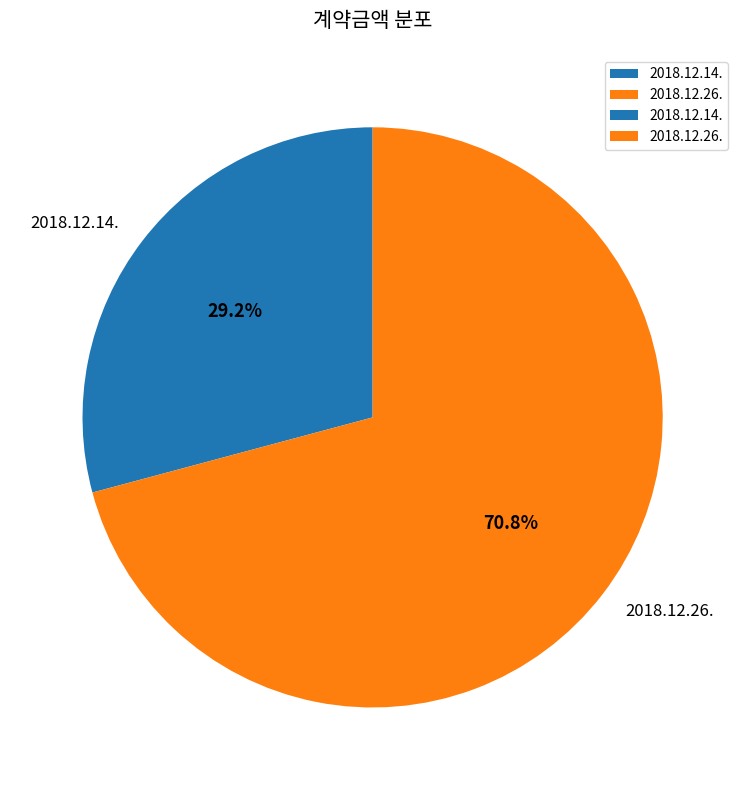

To the nearest percent, what portion does 2018.12.26. represent?

71%